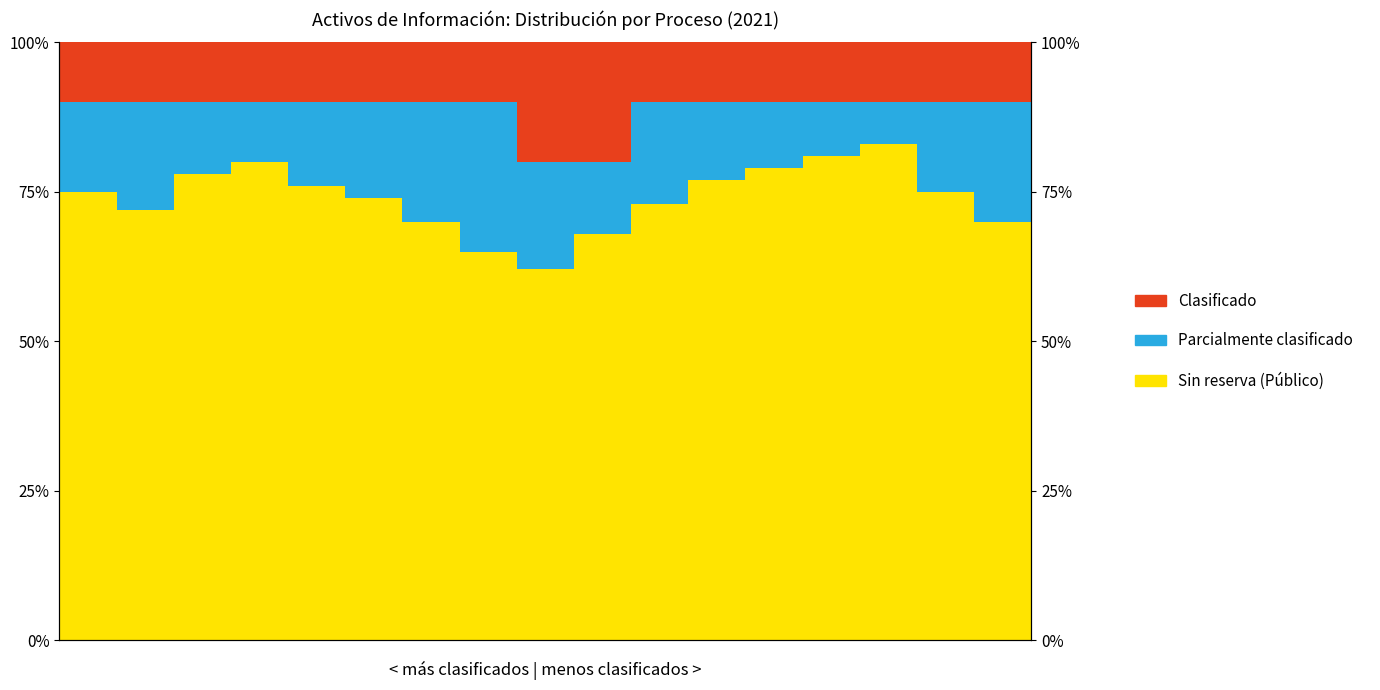

What is the difference between the maximum and minimum values in the Parcialmente clasificado series?

18